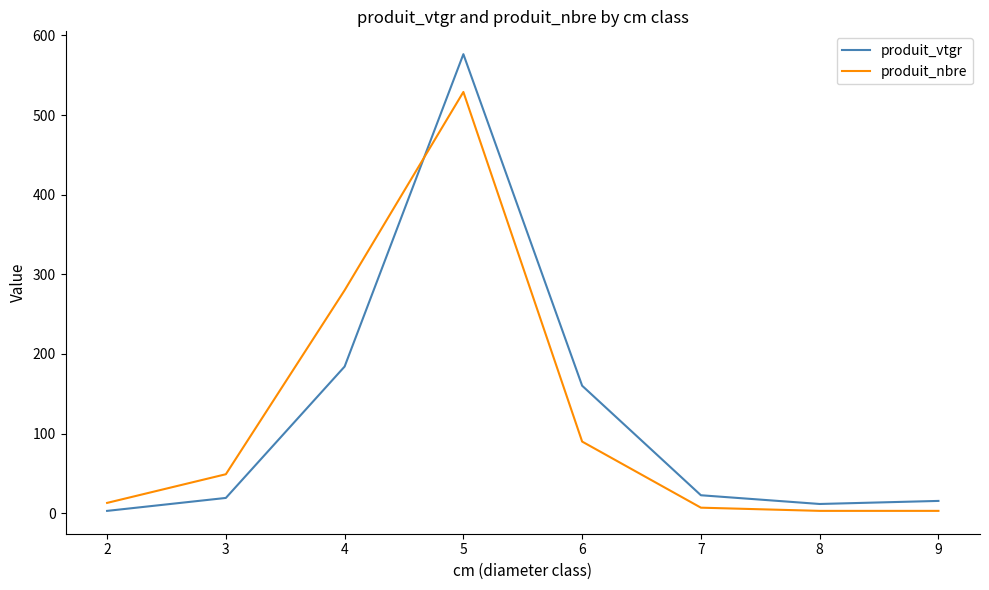

Reading left to right, list all the values displayed in this chart.

produit_vtgr: 3.0	19.2	184.2	576.5	160.1	22.6	11.6	15.5
produit_nbre: 13.0	49.0	280.0	529.0	90.0	7.0	3.0	3.0